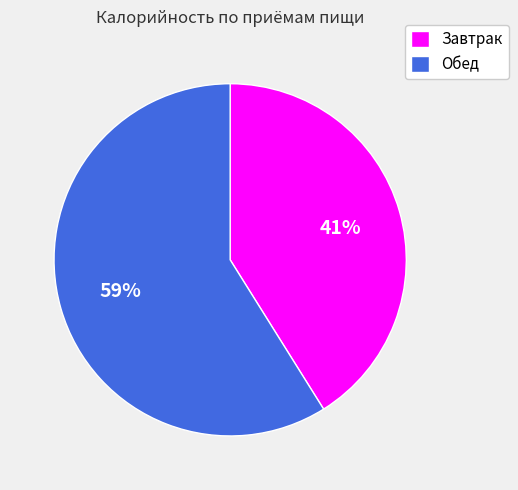

Which slice is the largest?

Обед